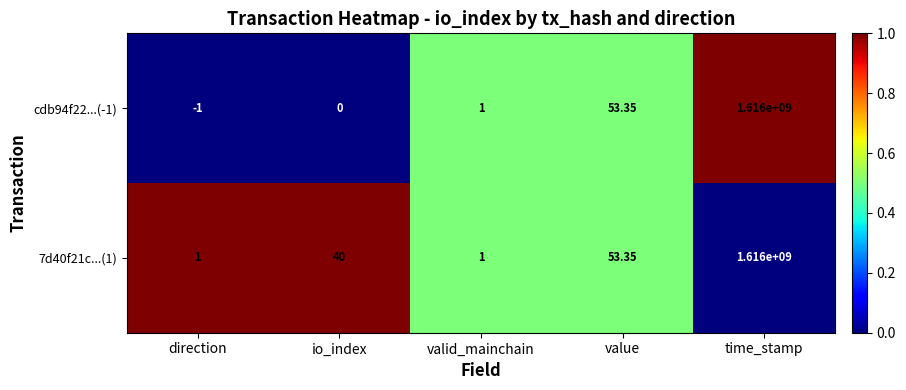

At which category is the sum across all series the highest?

time_stamp